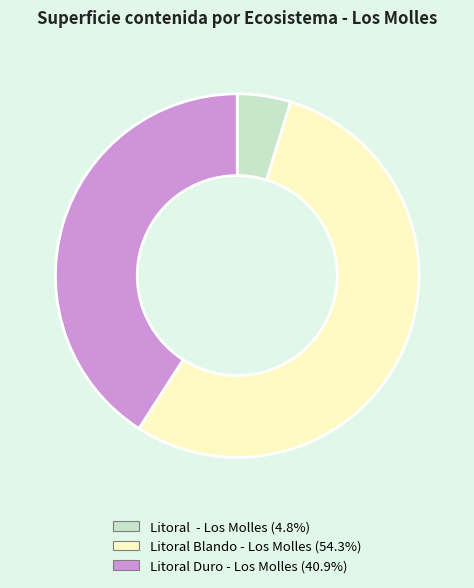

Which has a higher value, Litoral Duro - Los Molles or Litoral Blando - Los Molles?

Litoral Blando - Los Molles